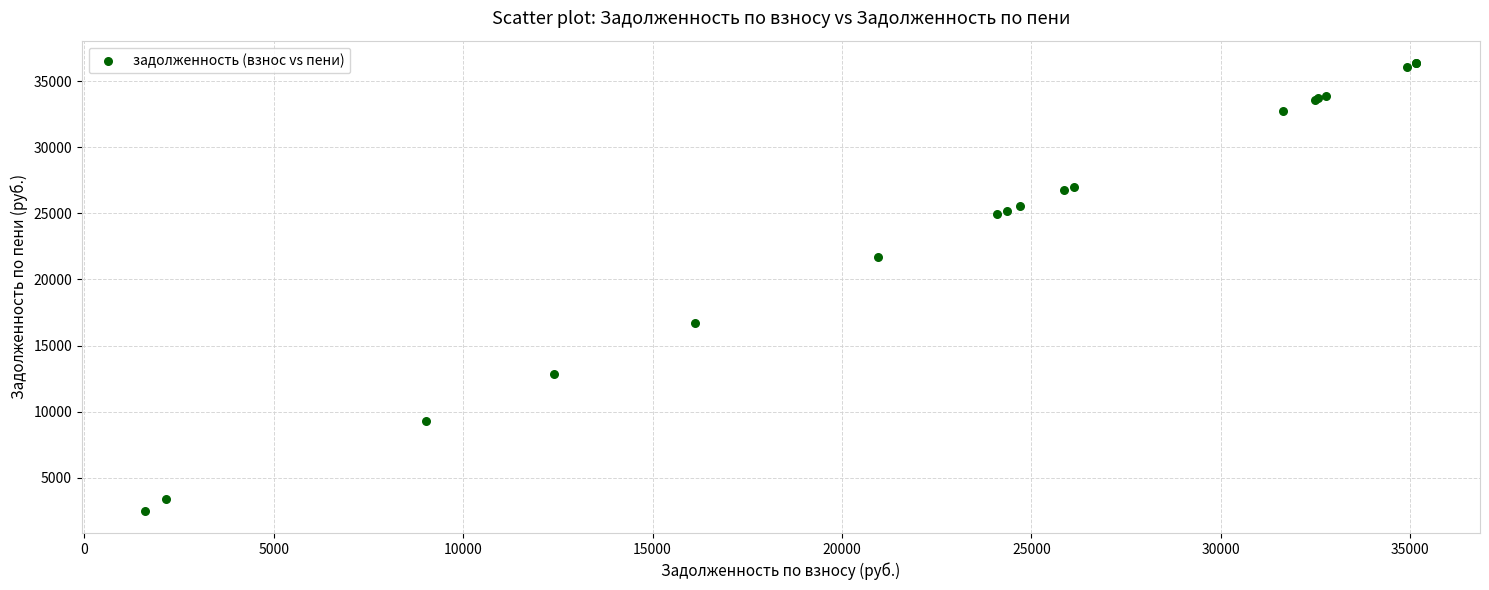

What Y value in the scatter plot is closest to 19438?

21661.1